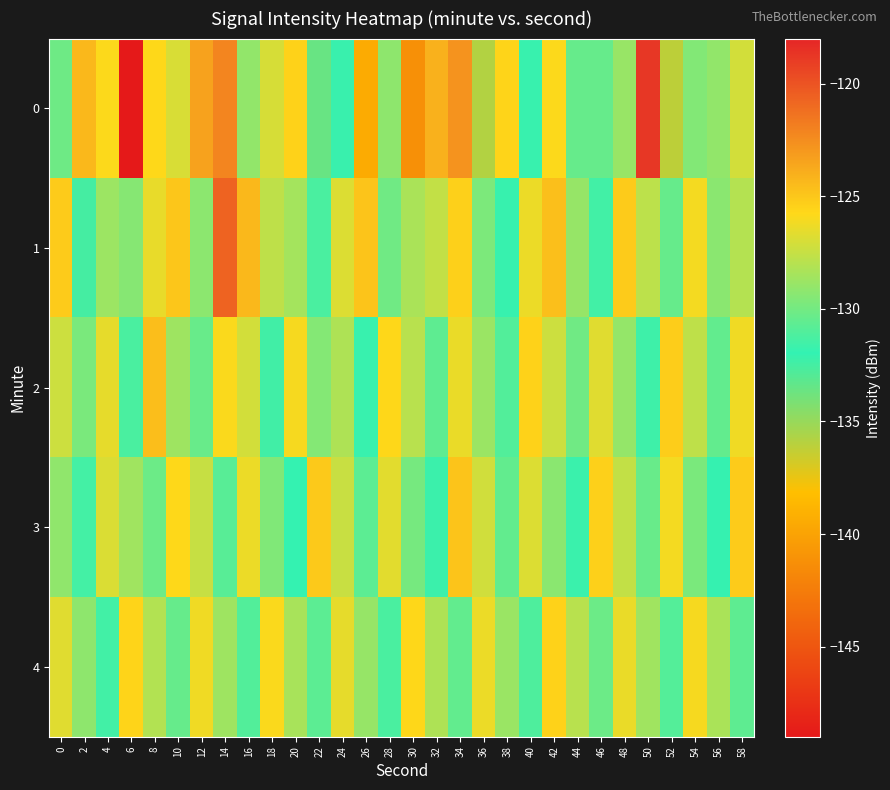

Reading left to right, transcribe all the data shown in this chart.

0: 0=-130.1	2=-124.4	4=-125.8	6=-149.1	8=-125.8	10=-127.0	12=-123.4	14=-122.1	16=-129.1	18=-127.0	20=-125.5	22=-133.6	24=-132.1	26=-139.4	28=-129.2	30=-141.2	32=-124.1	34=-122.7	36=-135.8	38=-125.6	40=-131.8	42=-125.8	44=-130.4	46=-130.4	48=-128.9	50=-118.7	52=-136.1	54=-129.5	56=-129.0	58=-127.1
1: 0=-125.1	2=-132.5	4=-128.7	6=-129.4	8=-126.5	10=-125.0	12=-129.2	14=-120.7	16=-124.4	18=-127.7	20=-128.5	22=-131.2	24=-126.8	26=-124.9	28=-130.1	30=-128.3	32=-127.6	34=-125.4	36=-129.7	38=-132.1	40=-126.3	42=-124.7	44=-128.9	46=-131.5	48=-125.2	50=-127.8	52=-130.4	54=-126.1	56=-129.3	58=-128.0
2: 0=-127.3	2=-129.8	4=-126.5	6=-131.2	8=-124.6	10=-128.7	12=-130.3	14=-125.9	16=-127.1	18=-132.4	20=-126.0	22=-129.5	24=-128.2	26=-131.8	28=-125.7	30=-127.9	32=-130.6	34=-126.4	36=-128.8	38=-131.0	40=-125.5	42=-127.3	44=-130.1	46=-126.7	48=-129.0	50=-131.6	52=-125.3	54=-127.7	56=-130.5	58=-126.2
3: 0=-129.1	2=-131.4	4=-126.9	6=-128.6	8=-130.2	10=-125.8	12=-127.5	14=-130.8	16=-126.3	18=-129.6	20=-131.9	22=-125.1	24=-127.4	26=-130.7	28=-126.6	30=-129.9	32=-132.2	34=-124.9	36=-127.2	38=-130.5	40=-126.8	42=-129.3	44=-131.7	46=-125.4	48=-127.6	50=-130.3	52=-126.1	54=-129.8	56=-132.0	58=-125.2
4: 0=-126.7	2=-129.2	4=-131.5	6=-125.6	8=-128.1	10=-130.4	12=-126.2	14=-128.7	16=-131.0	18=-125.9	20=-128.4	22=-130.7	24=-126.5	26=-128.9	28=-131.2	30=-125.7	32=-128.2	34=-130.5	36=-126.3	38=-128.8	40=-131.1	42=-125.5	44=-127.9	46=-130.2	48=-126.4	50=-128.6	52=-130.9	54=-126.0	56=-128.3	58=-130.6